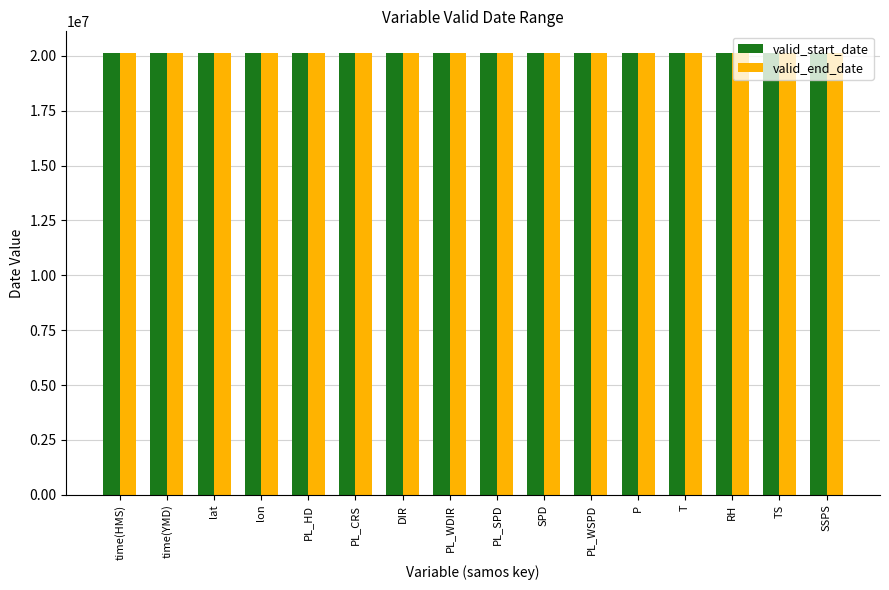

How many groups of bars are there?

16